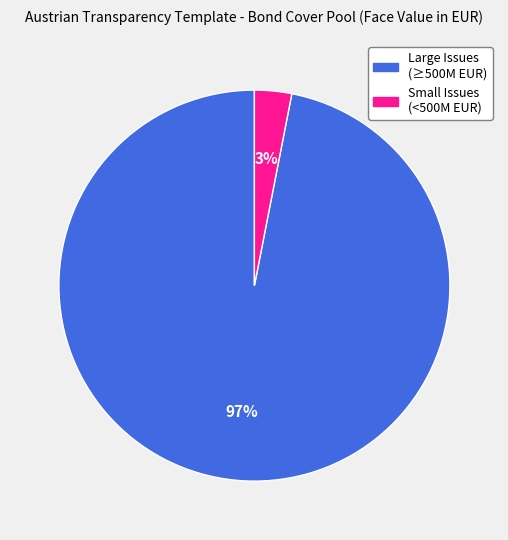

To the nearest percent, what is the average slice percentage?

50%